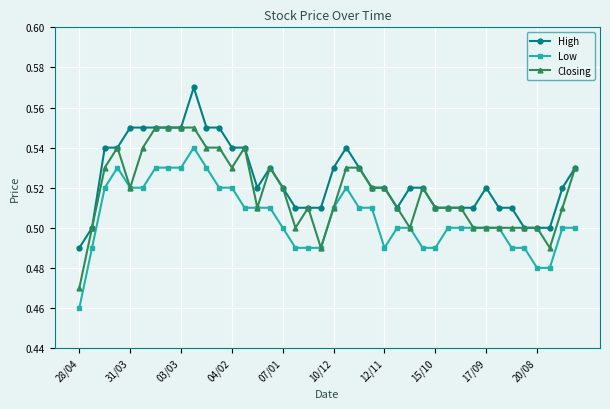

True or false: Low and High intersect in this chart.

False